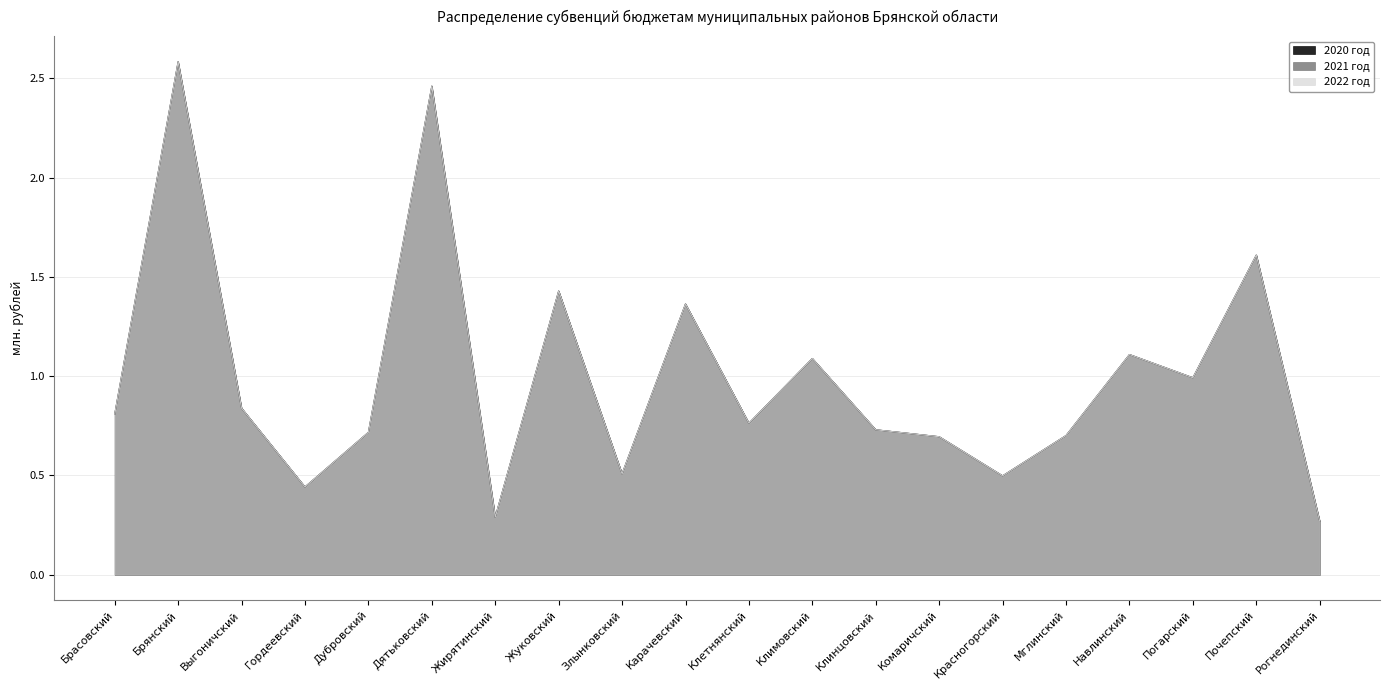

Is the value of 2020 год at Навлинский greater than the value of 2021 год at Красногорский?

Yes